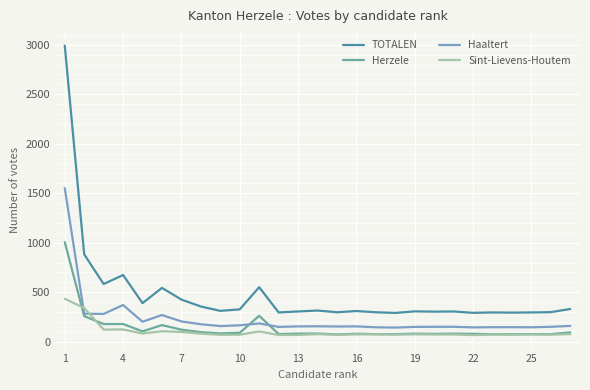

How many intersections are there between Sint-Lievens-Houtem and Haaltert?

2